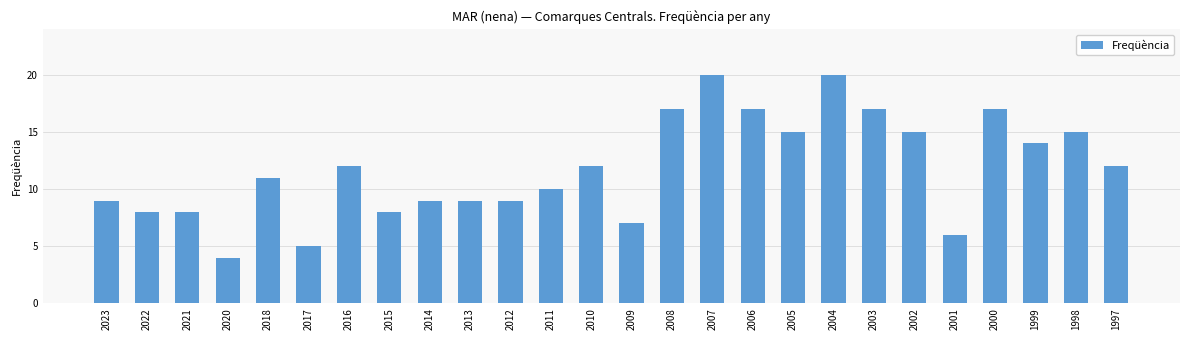

What is the maximum value shown in the chart?

20